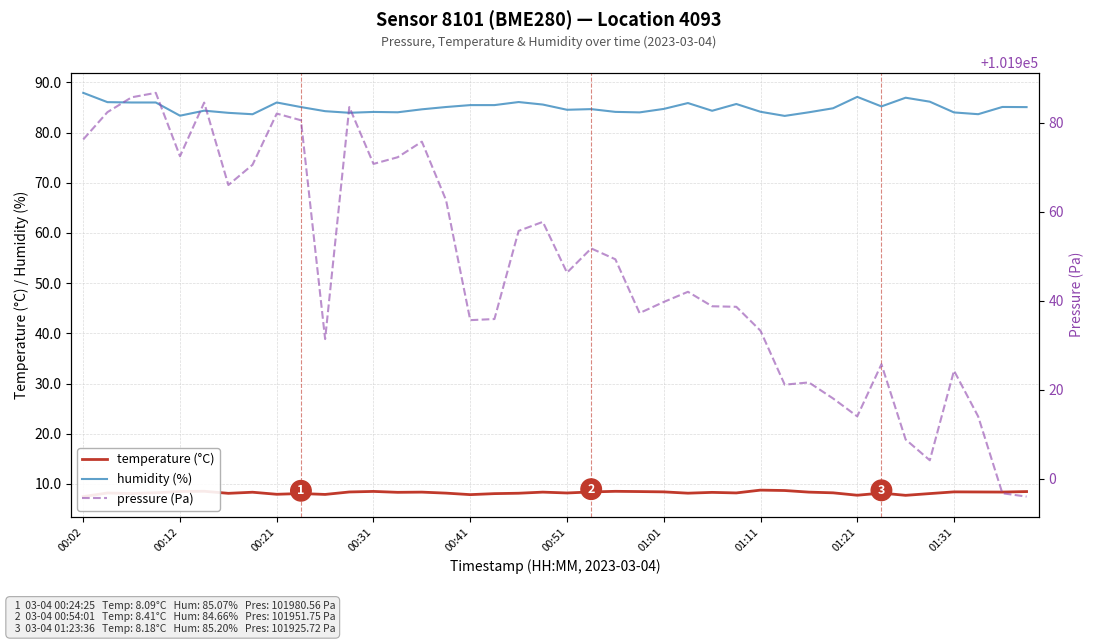

True or false: pressure (Pa) and humidity (%) intersect in this chart.

False